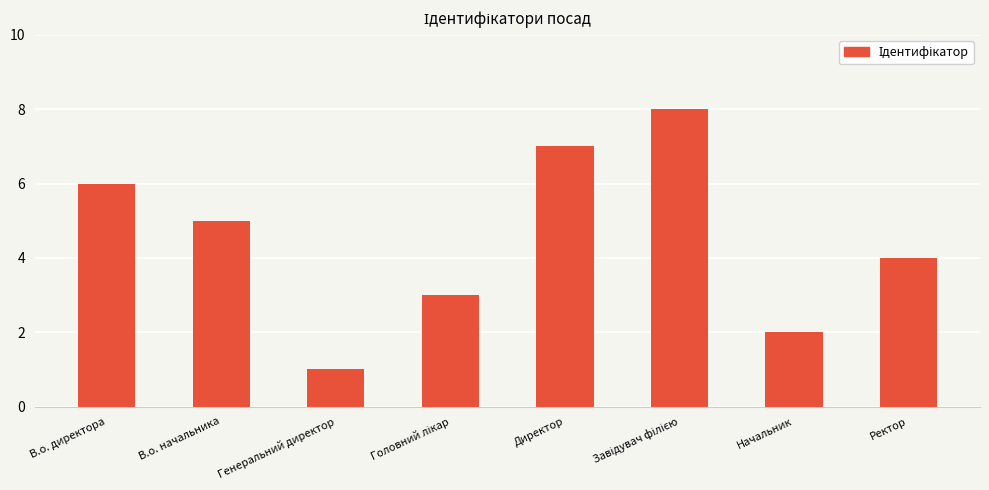

True or false: the data shows 7 at Директор.

True